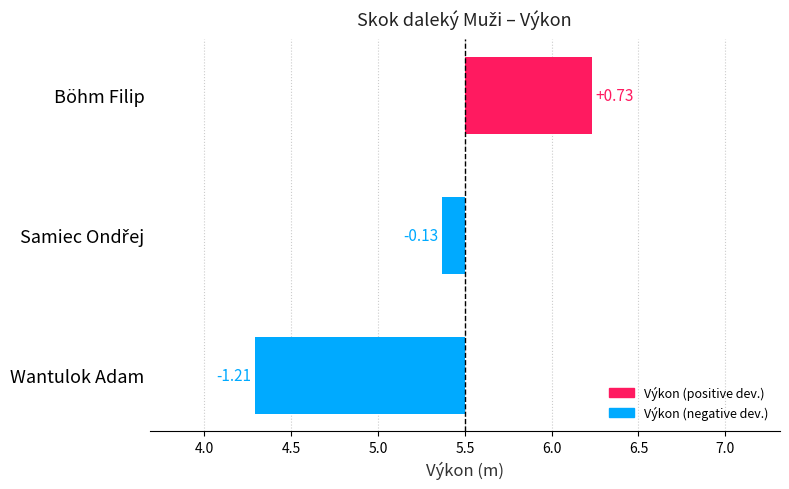

Reading left to right, list all the values displayed in this chart.

Böhm Filip=0.7	Samiec Ondřej=-0.1	Wantulok Adam=-1.2